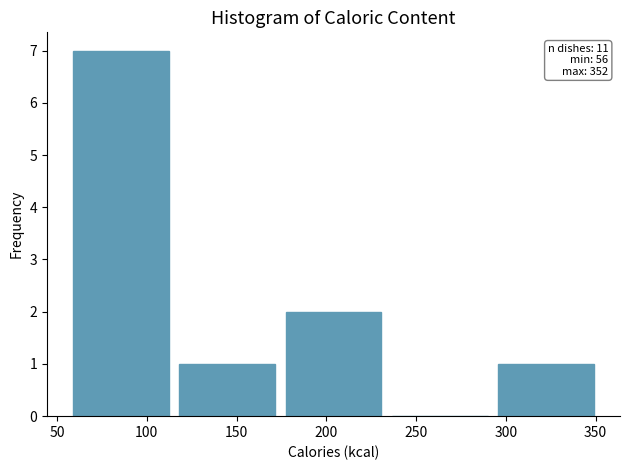

Which range on the x-axis has the tallest bar?

55 to 115